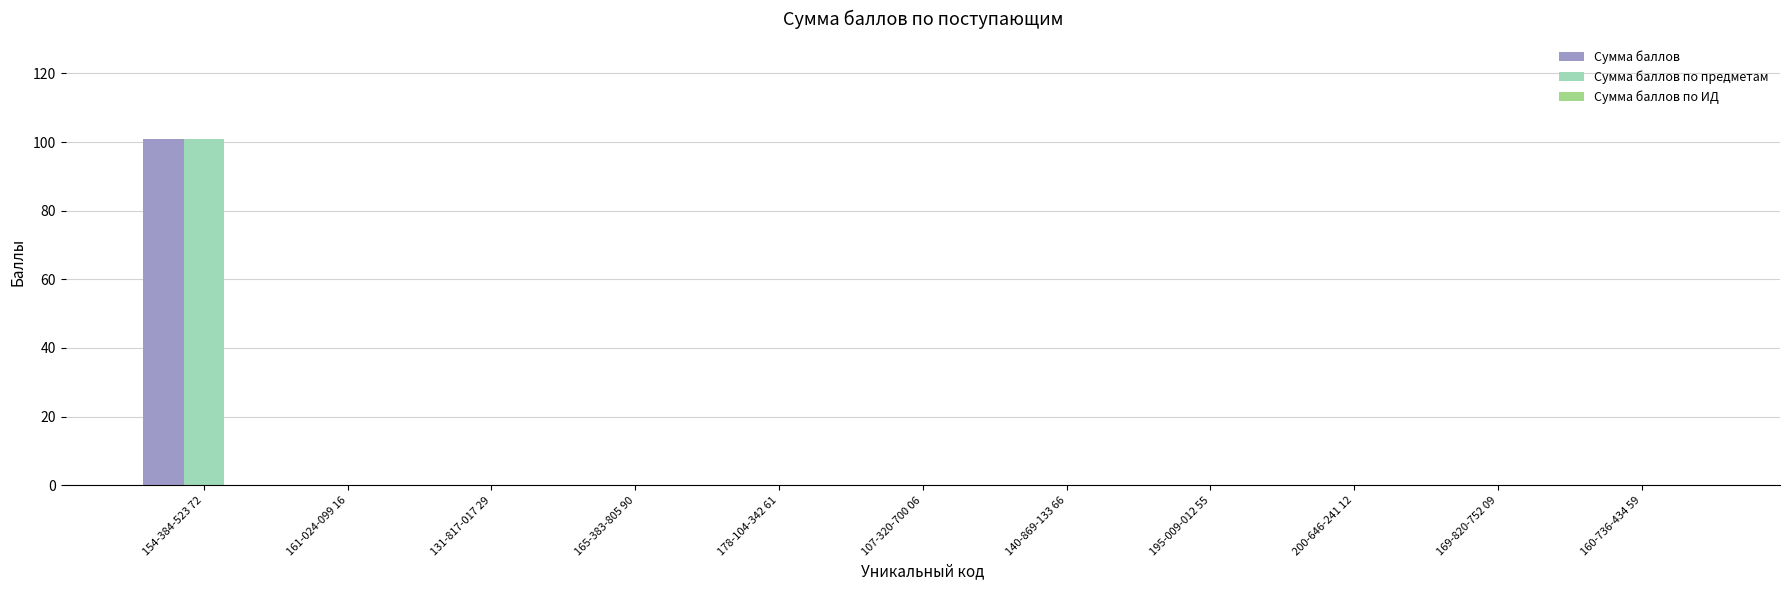

What is the highest value of the Сумма баллов по предметам series?

101